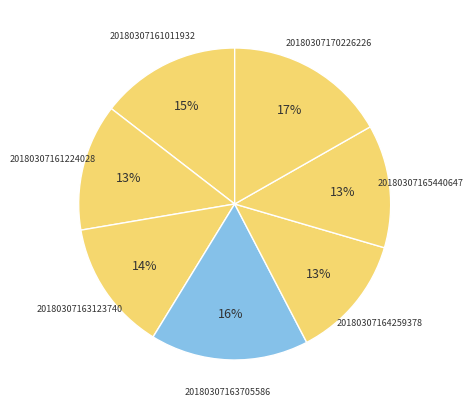

What is the ratio of the value at 20180307161224028 to the value at 20180307165440647?

1.0